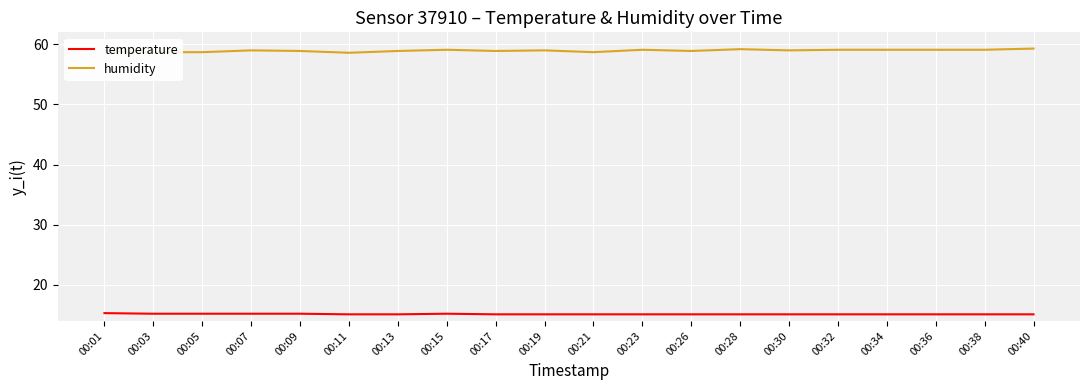

The humidity series shows 59.1 at 00:38. True or false?

True